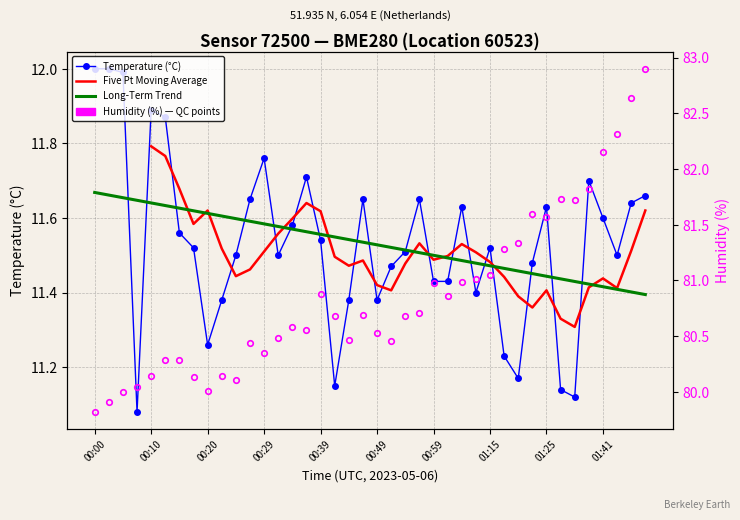

At which label does humidity first exceed 80?

00:08